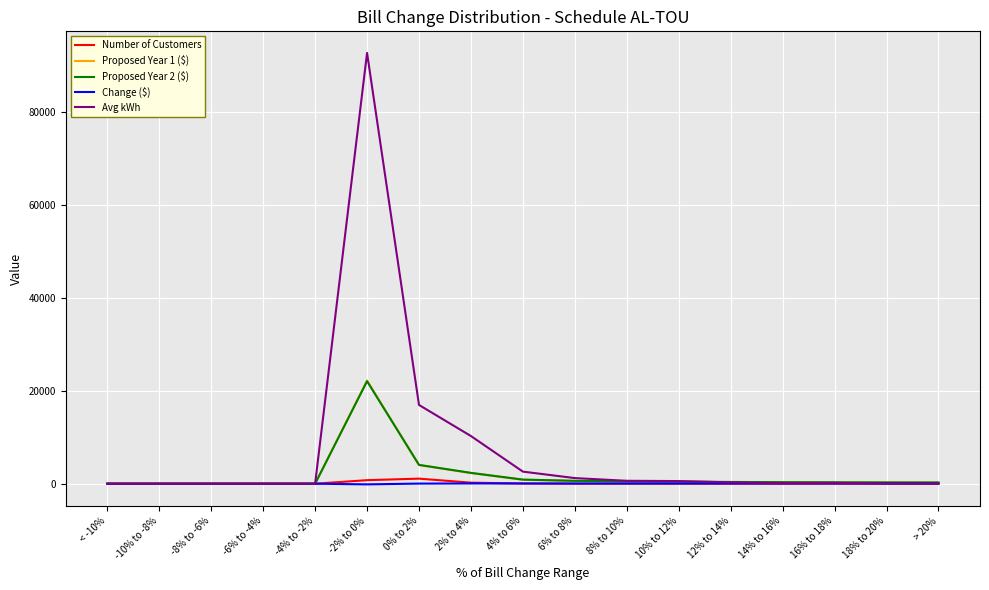

Which series has the largest total across all categories?

Avg kWh